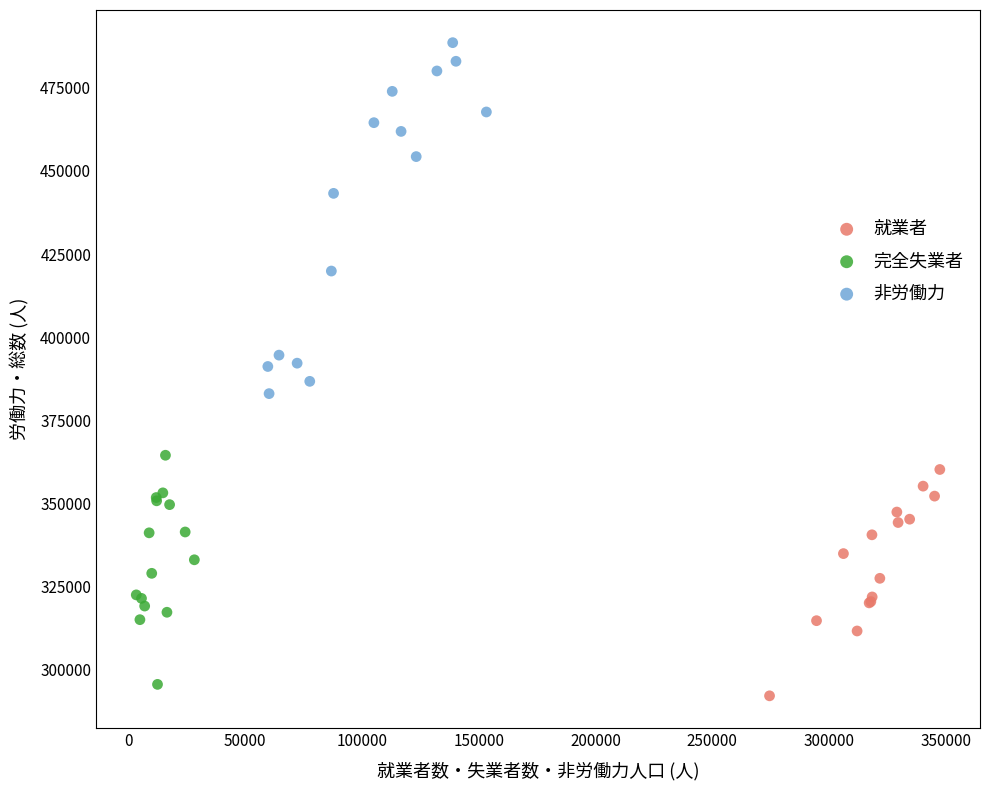

What are all the series names shown in the legend?

就業者, 完全失業者, 非労働力